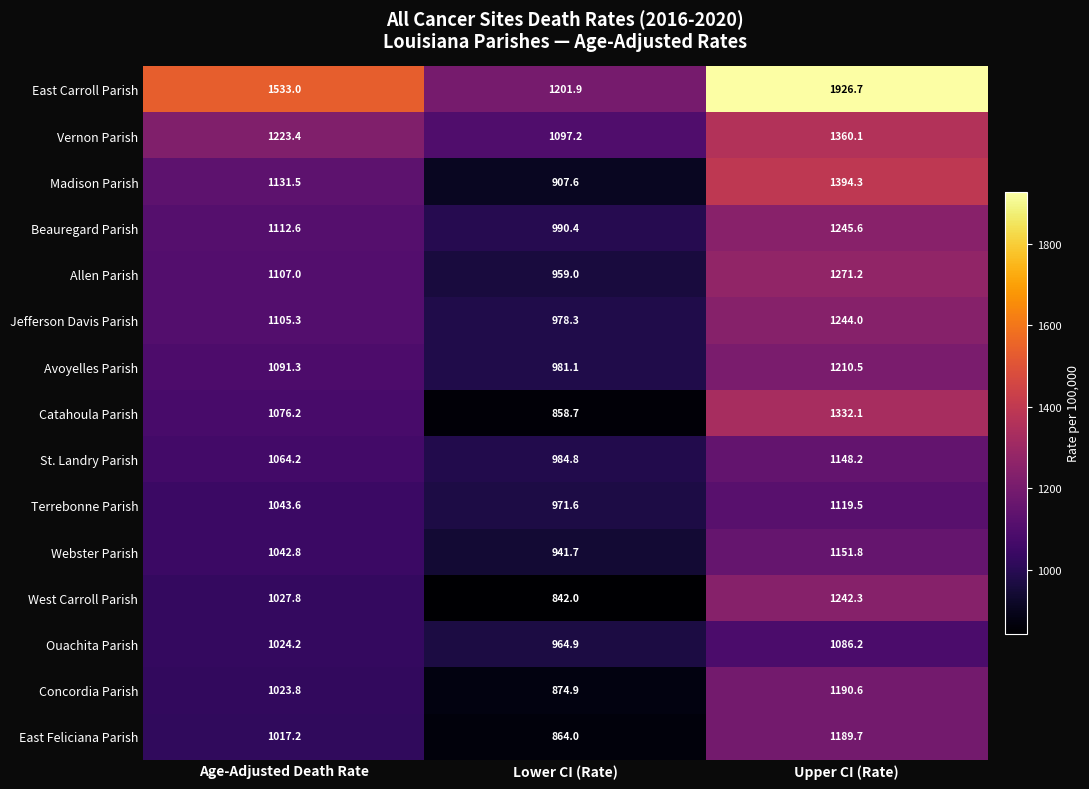

The East Feliciana Parish series shows 254.2 at Age-Adjusted Death Rate. True or false?

False